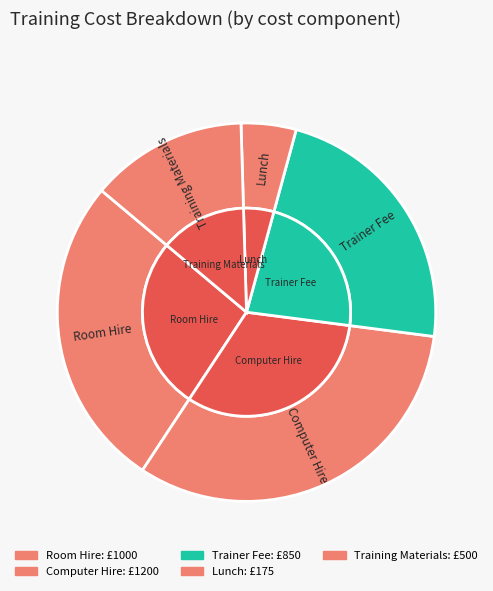

How many segments does this pie chart have?

5